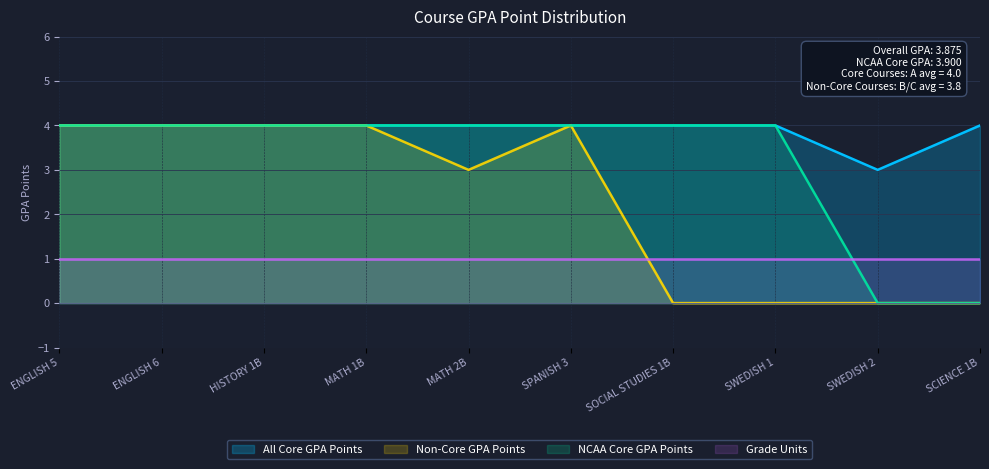

At which category does All Core GPA Points reach its first local valley?

SWEDISH 2